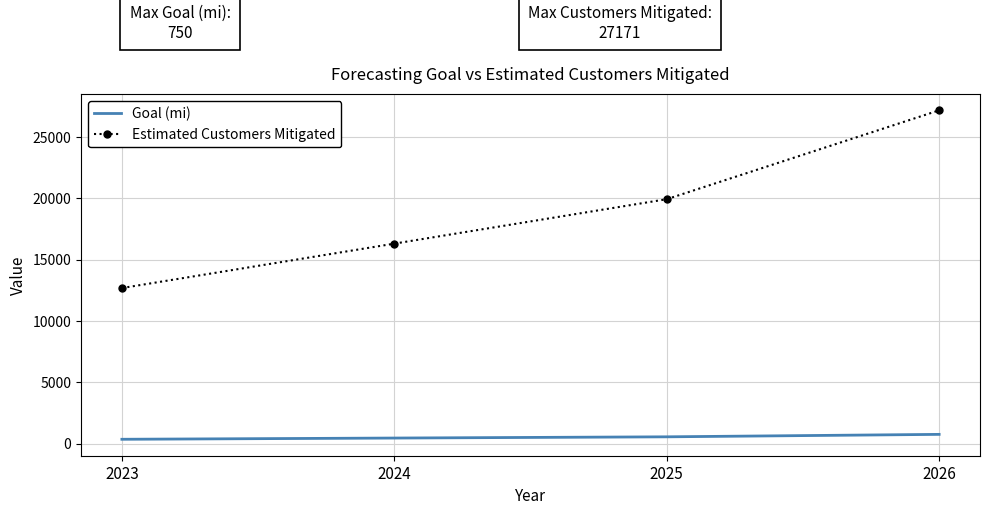

Which category has the lowest value in the Estimated Customers Mitigated series?

2023